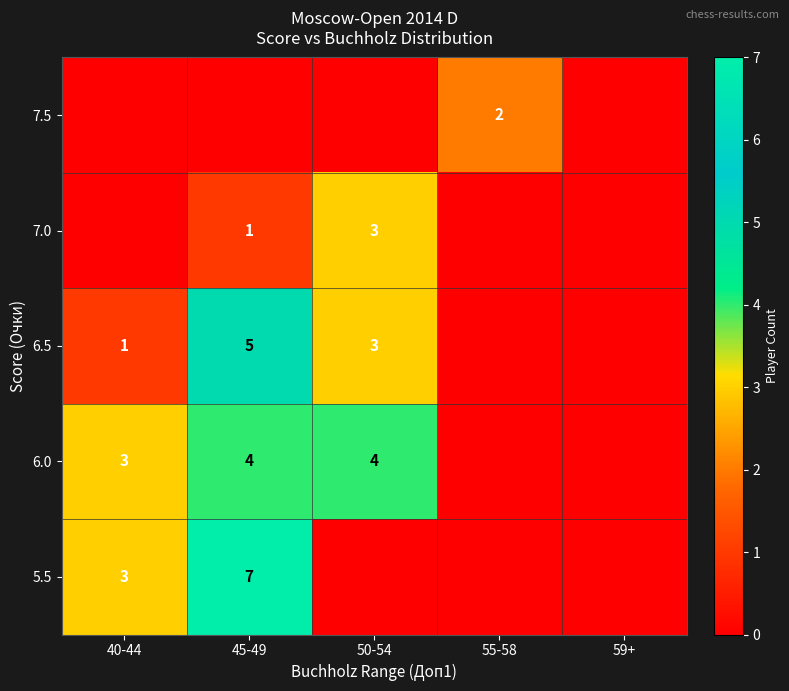

At which category is the sum across all series the highest?

45-49